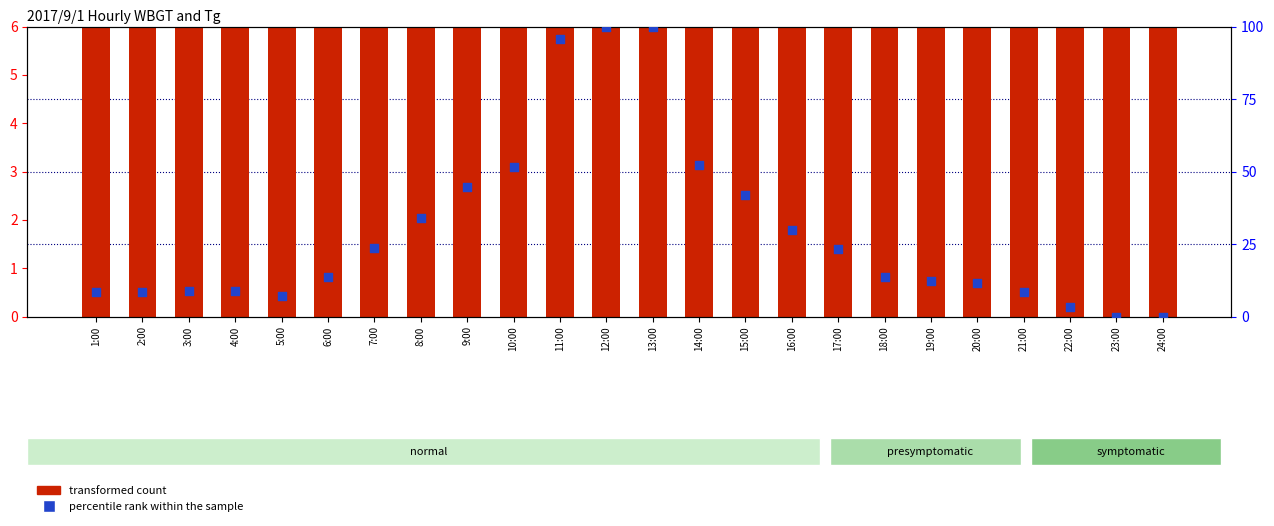

Which series has the largest total across all categories?

percentile rank within the sample